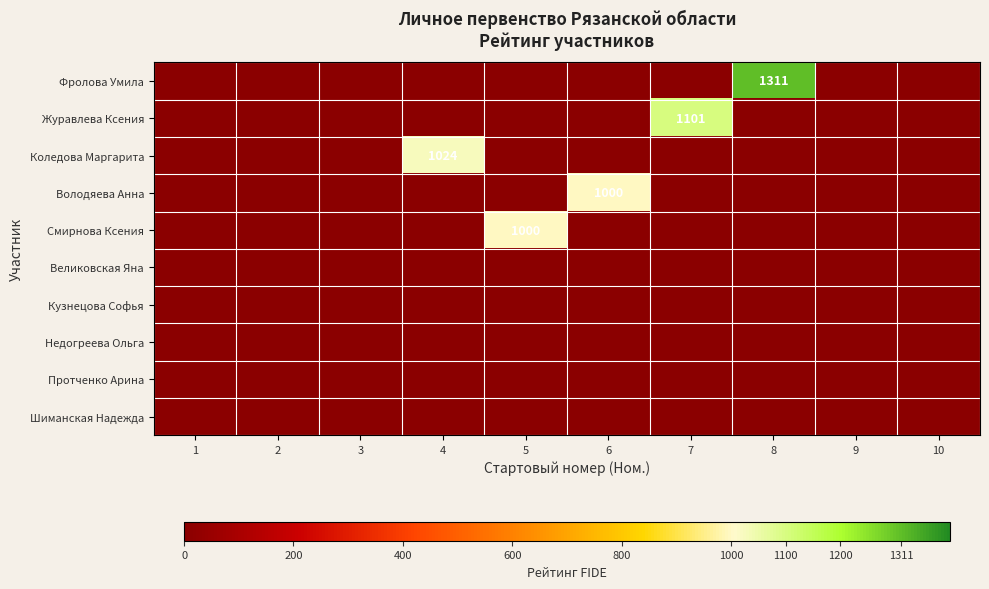

Rank the series by their maximum value, from lowest to highest.

Великовская Яна, Кузнецова Софья, Недогреева Ольга, Протченко Арина, Шиманская Надежда, Володяева Анна, Смирнова Ксения, Коледова Маргарита, Журавлева Ксения, Фролова Умила